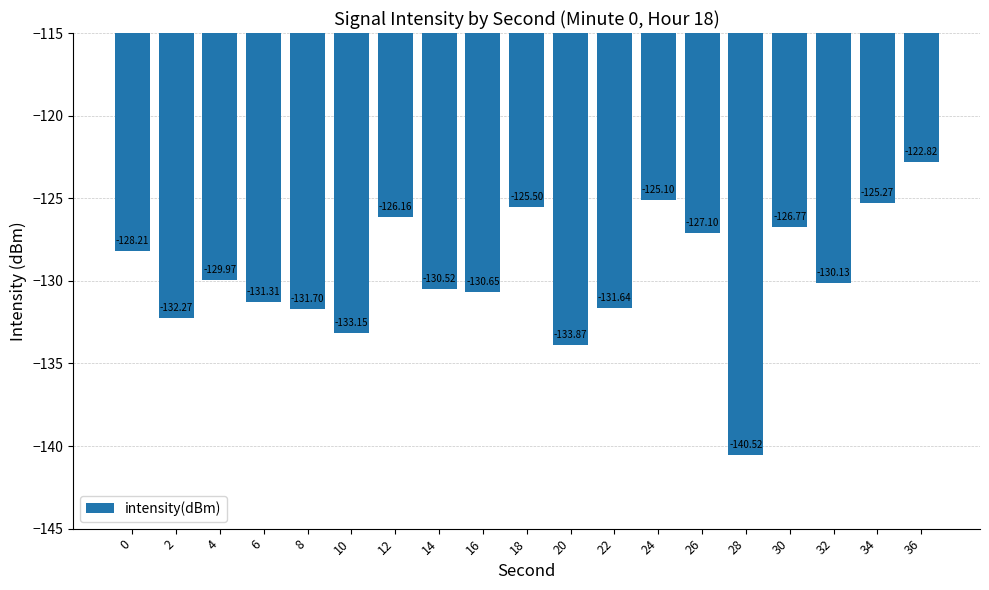

What is the value of the 5th bar from the left?

-131.7